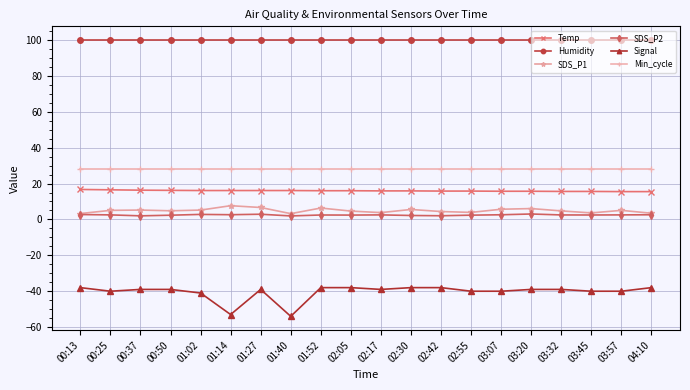

True or false: Min_cycle and Temp cross at least once.

False